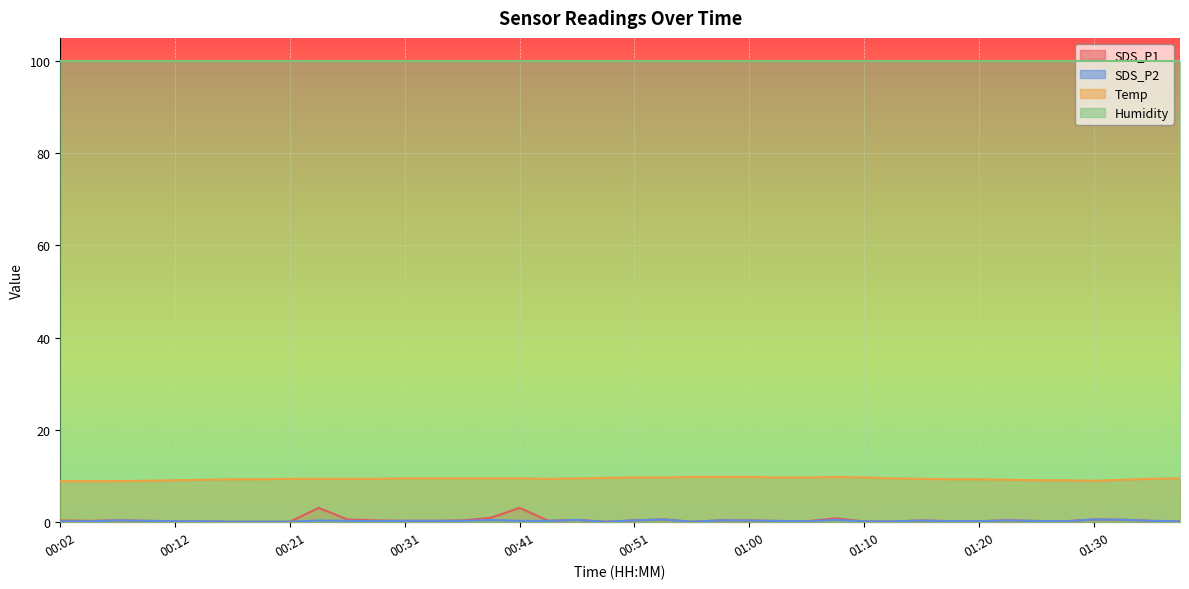

Does the chart display data point markers on the line(s)?

No